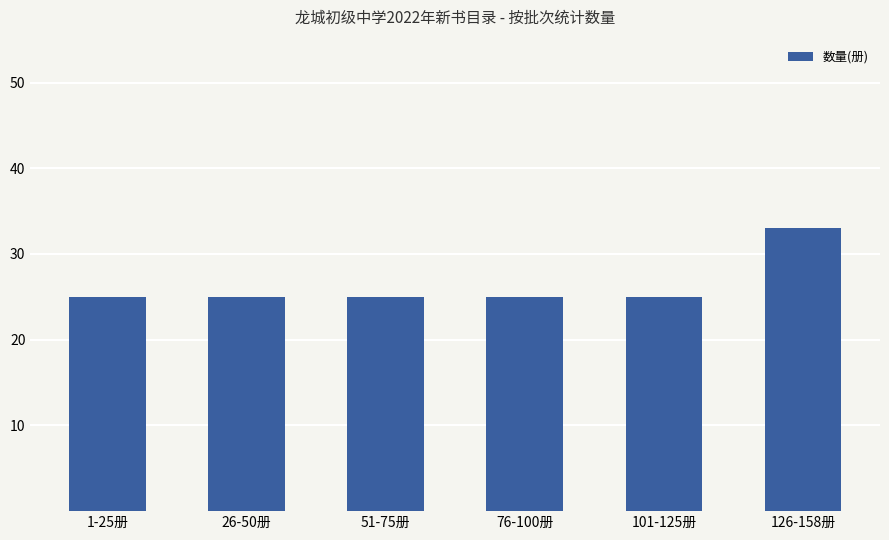

The chart shows a value of 38 at 101-125册. True or false?

False